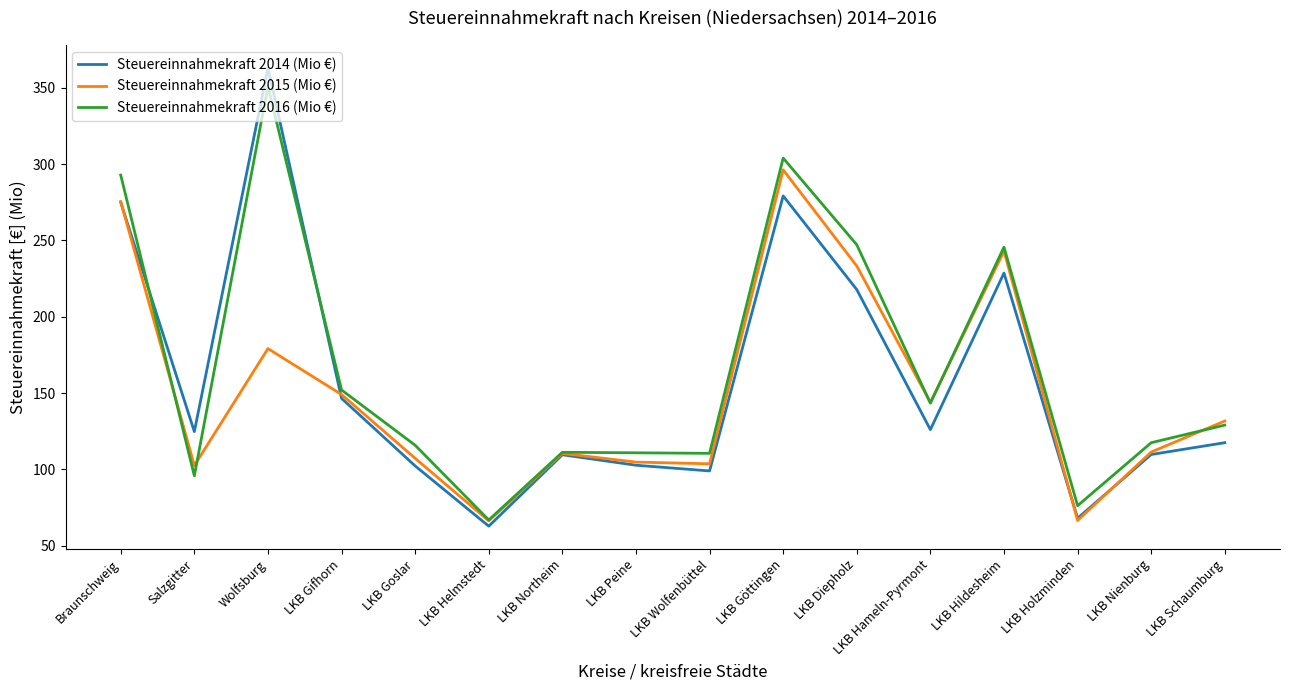

Which series has the largest range (max minus min)?

Steuereinnahmekraft 2014 (Mio €)